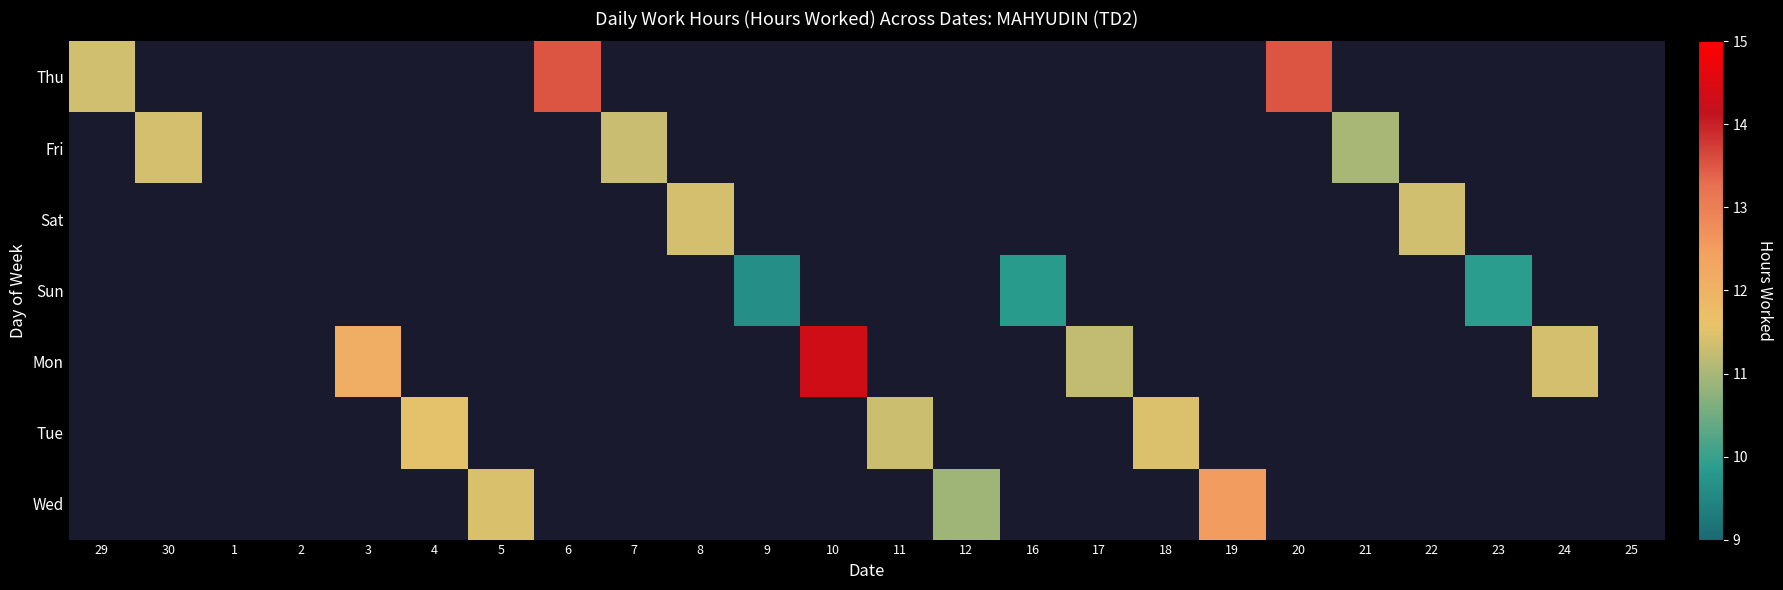

How many series are shown in this chart?

7